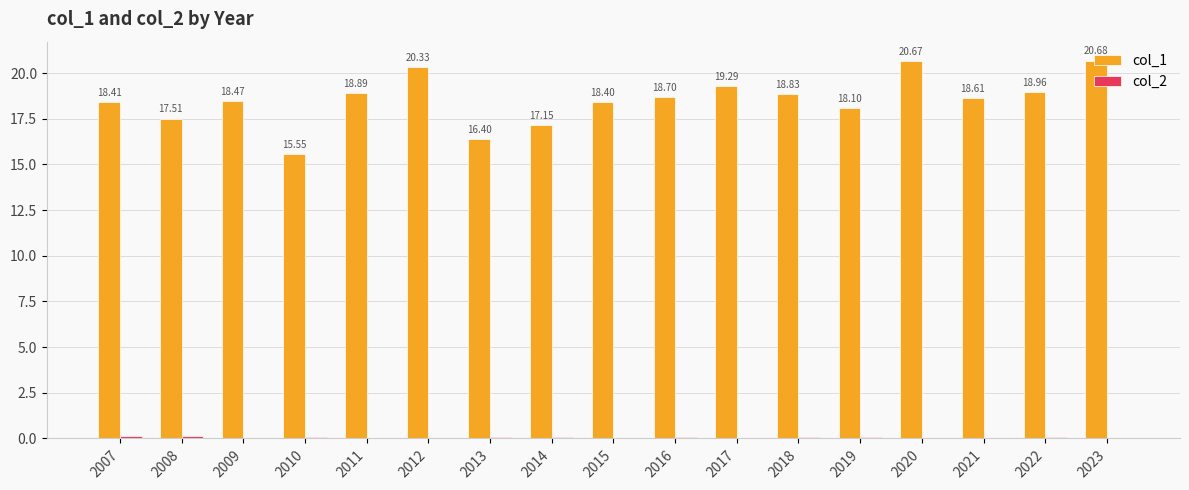

What is the total value across all series at 2011?

18.9